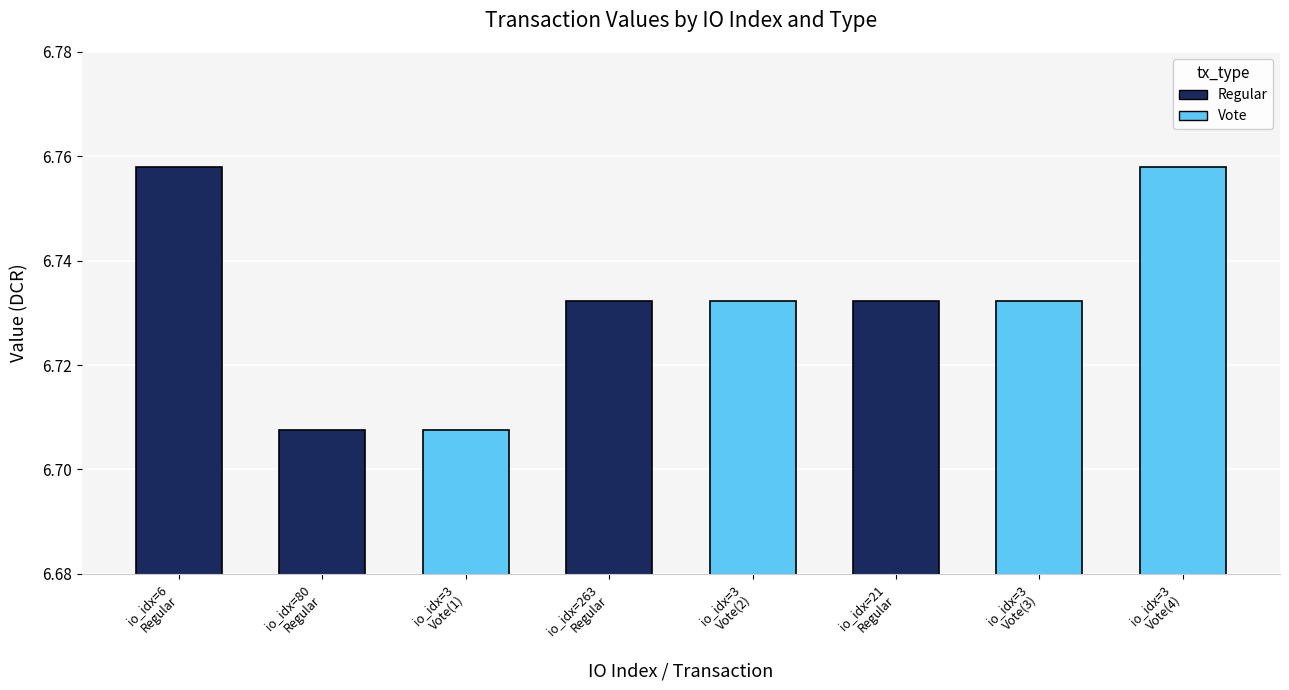

Count the number of data series in this chart.

1